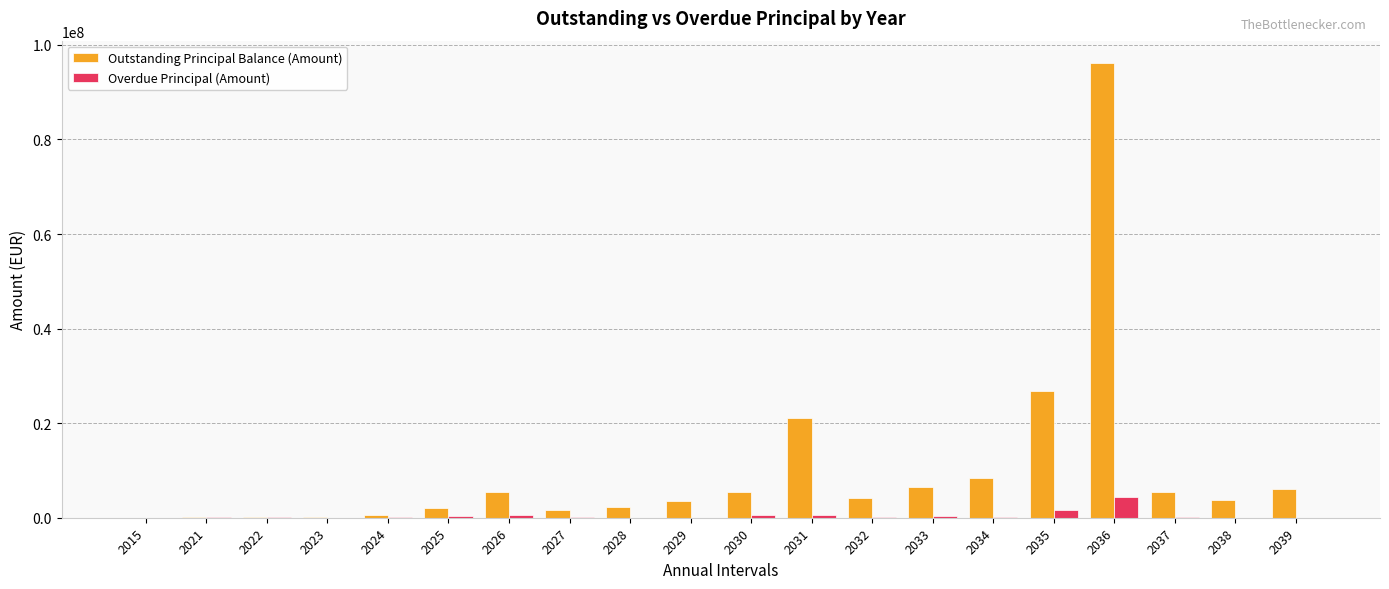

Between 2027 and 2031, which series saw the biggest shift?

Outstanding Principal Balance (Amount)